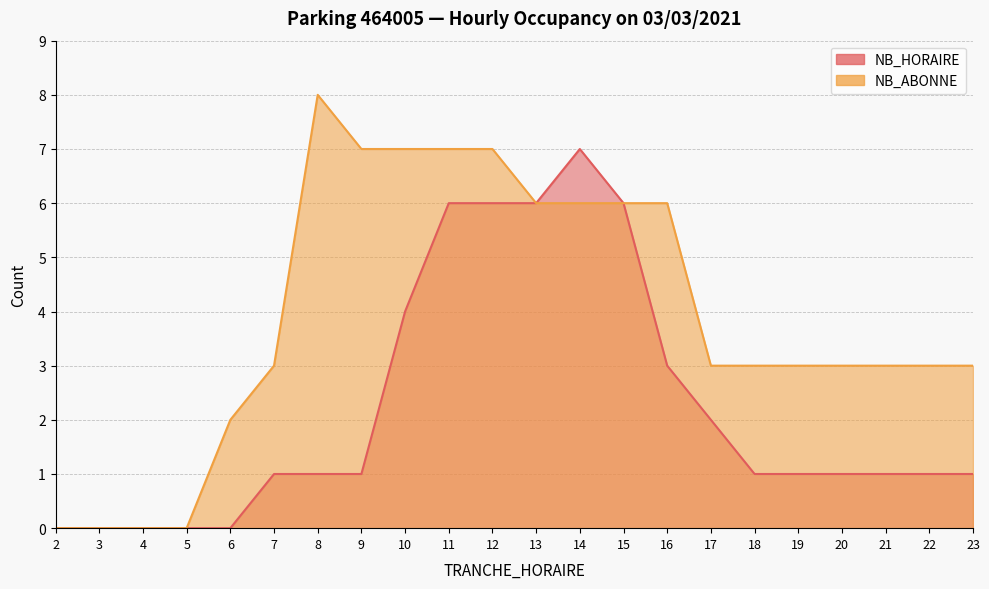

Where is NB_HORAIRE nearest to the value 3?

16